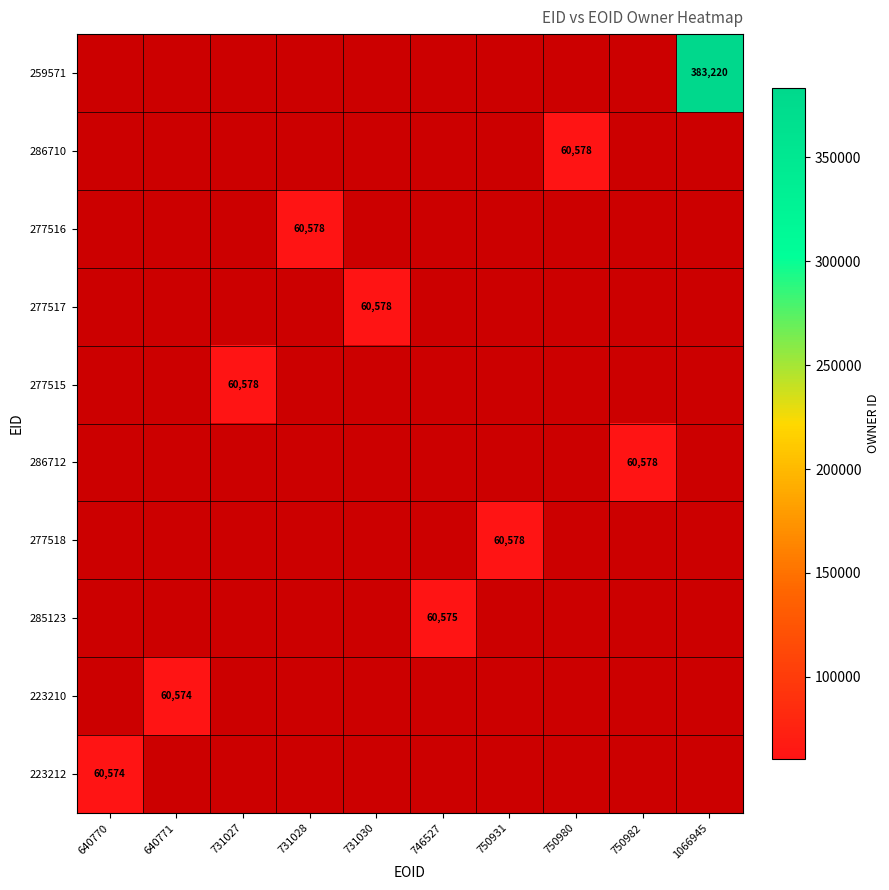

The 286710 series shows 60578 at 750980. True or false?

True